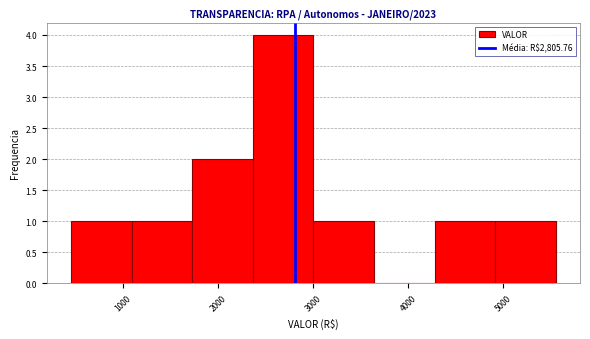

Which range on the x-axis has the tallest bar?

2400 to 3000